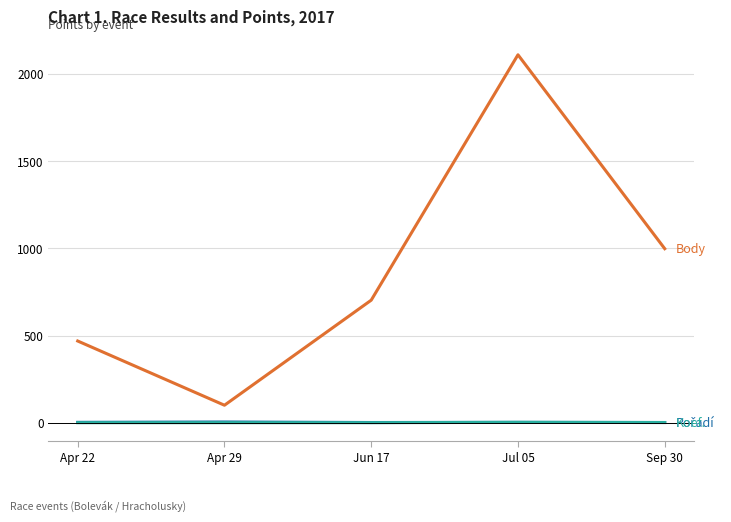

At which category is the sum across all series the highest?

Jul 05